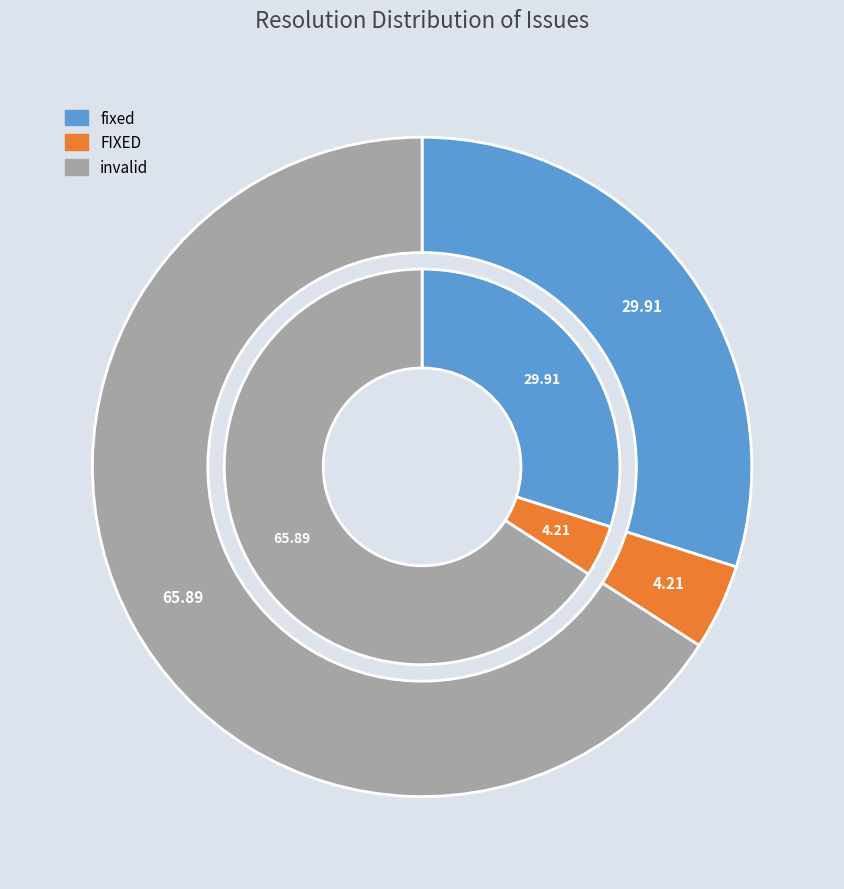

What percentage is the FIXED slice, to the nearest percent?

4%